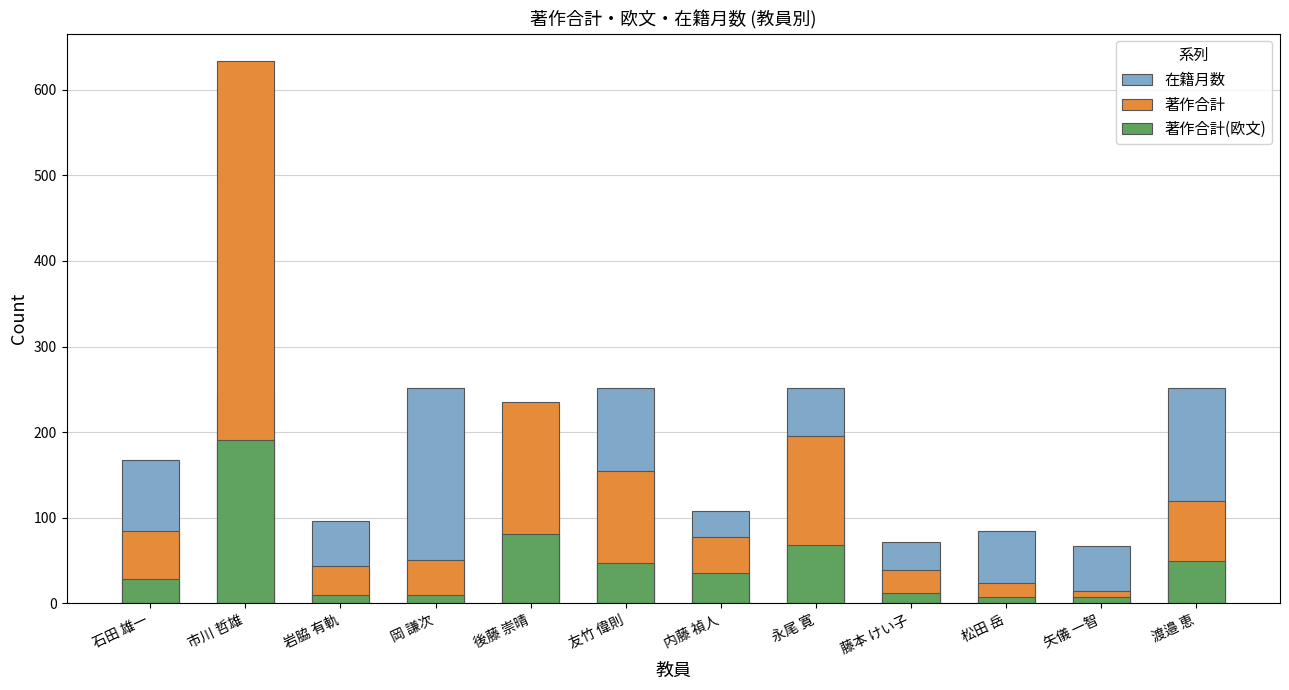

How many data points in 在籍月数 are above 168?

5